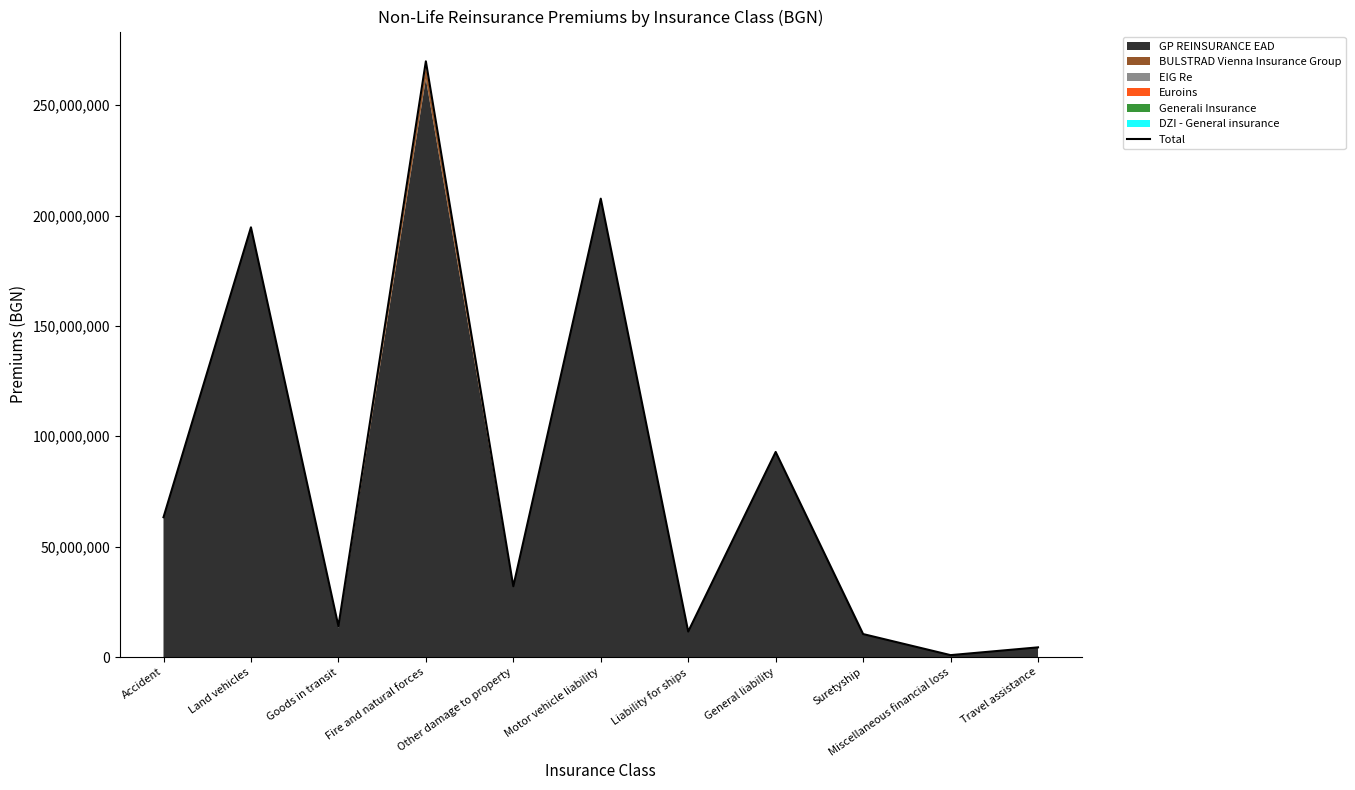

How many categories are shown in the chart?

11